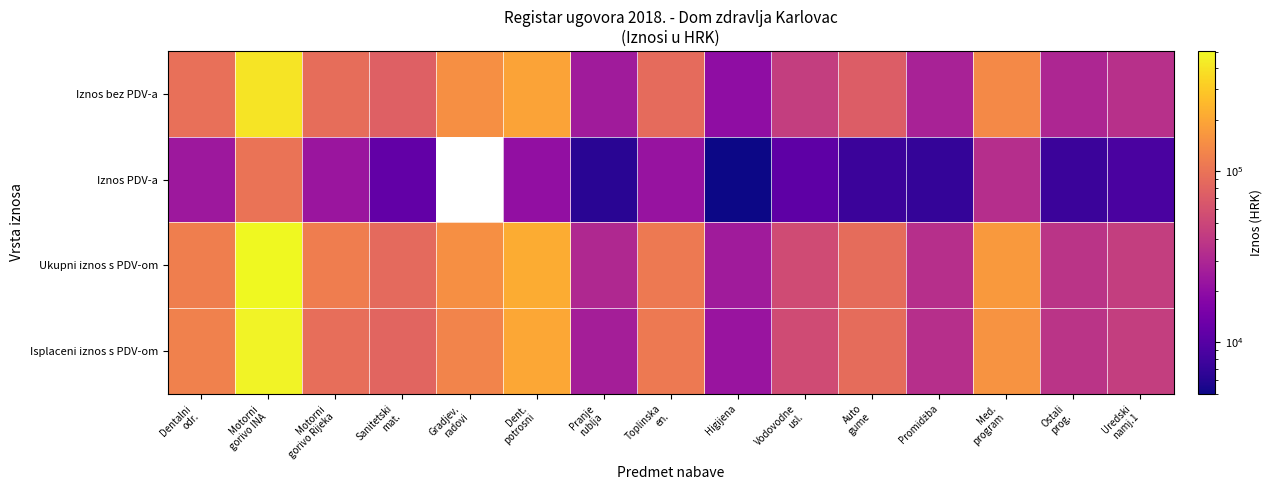

What is the greatest value displayed?

503850.0